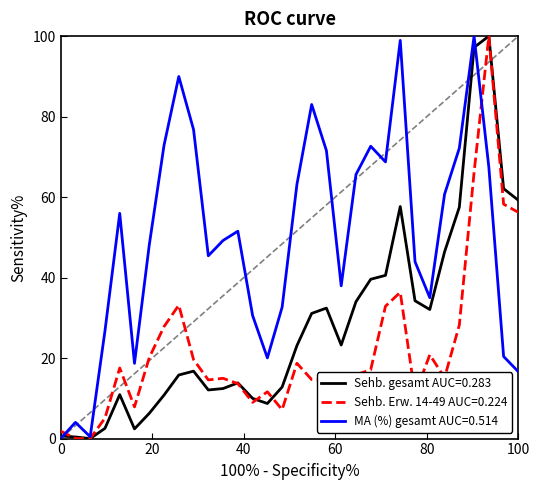

What is the maximum value shown in the chart?

100.0